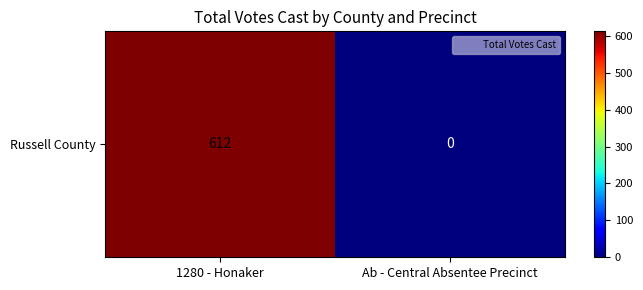

What is the change in value from 1280 - Honaker to Ab - Central Absentee Precinct?

-612